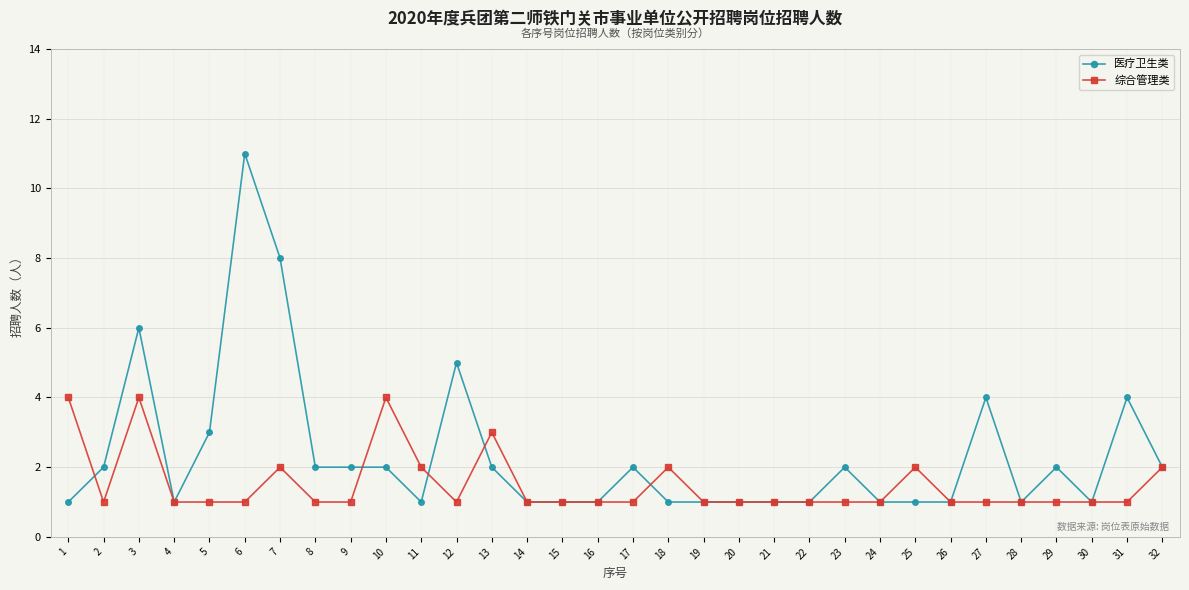

Is the value of 综合管理类 at 6 greater than the value of 医疗卫生类 at 6?

No